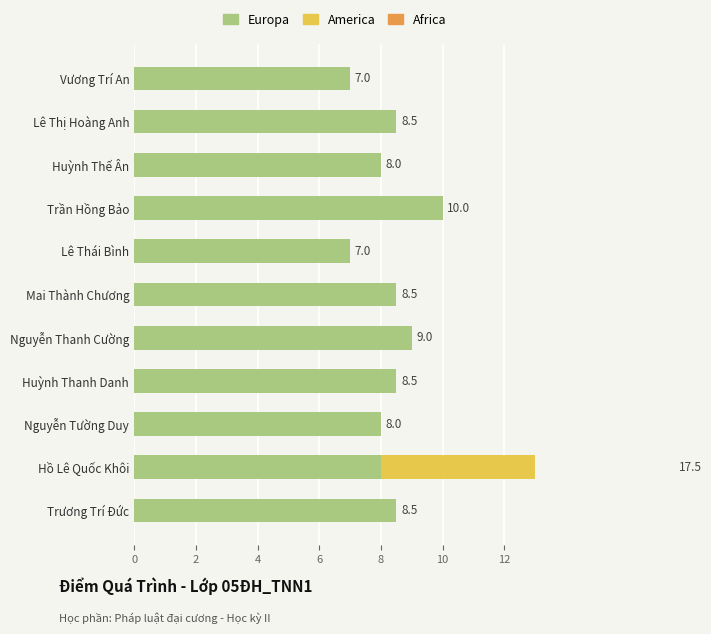

Between Huỳnh Thanh Danh and Nguyễn Thanh Cường, which is larger?

Nguyễn Thanh Cường